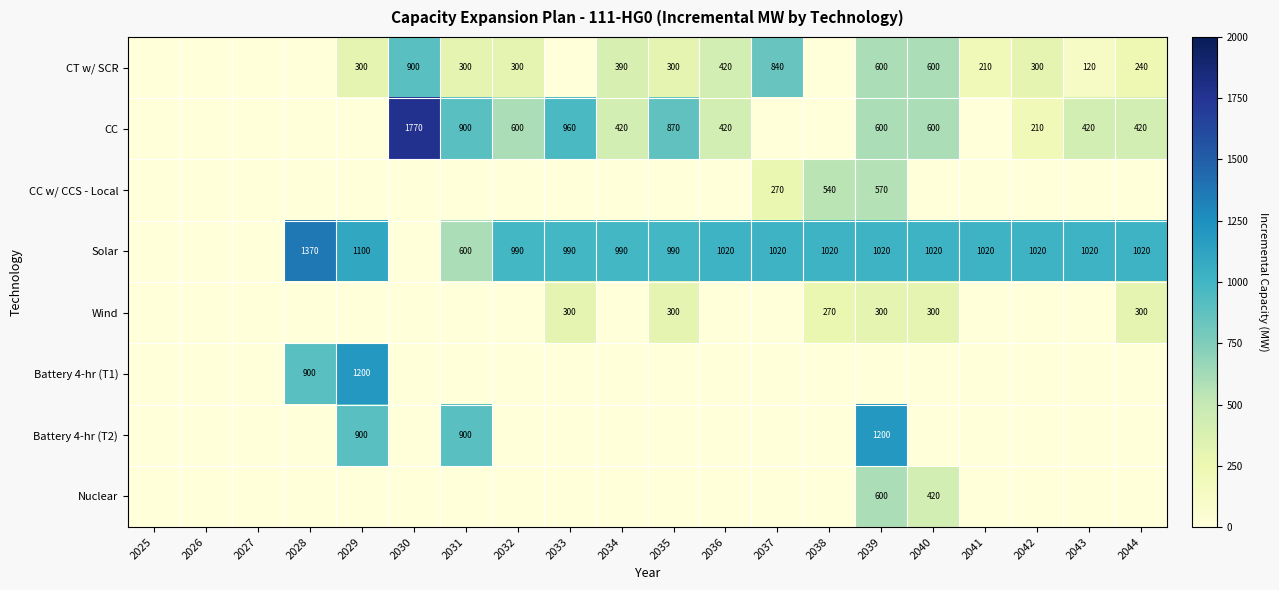

How many categories are shown in the chart?

20